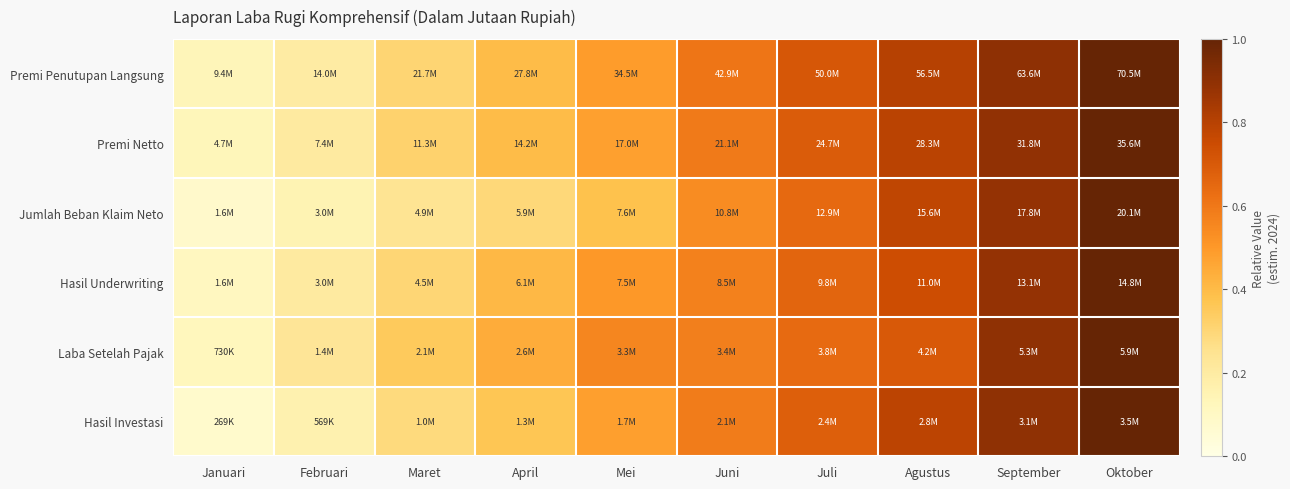

At which category is the sum across all series the highest?

Oktober